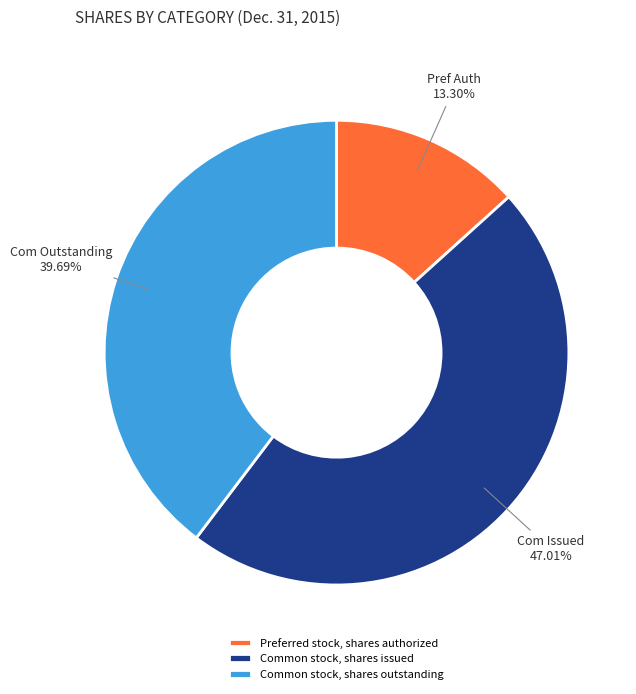

True or false: Common stock, shares outstanding accounts for 25% of the total.

False